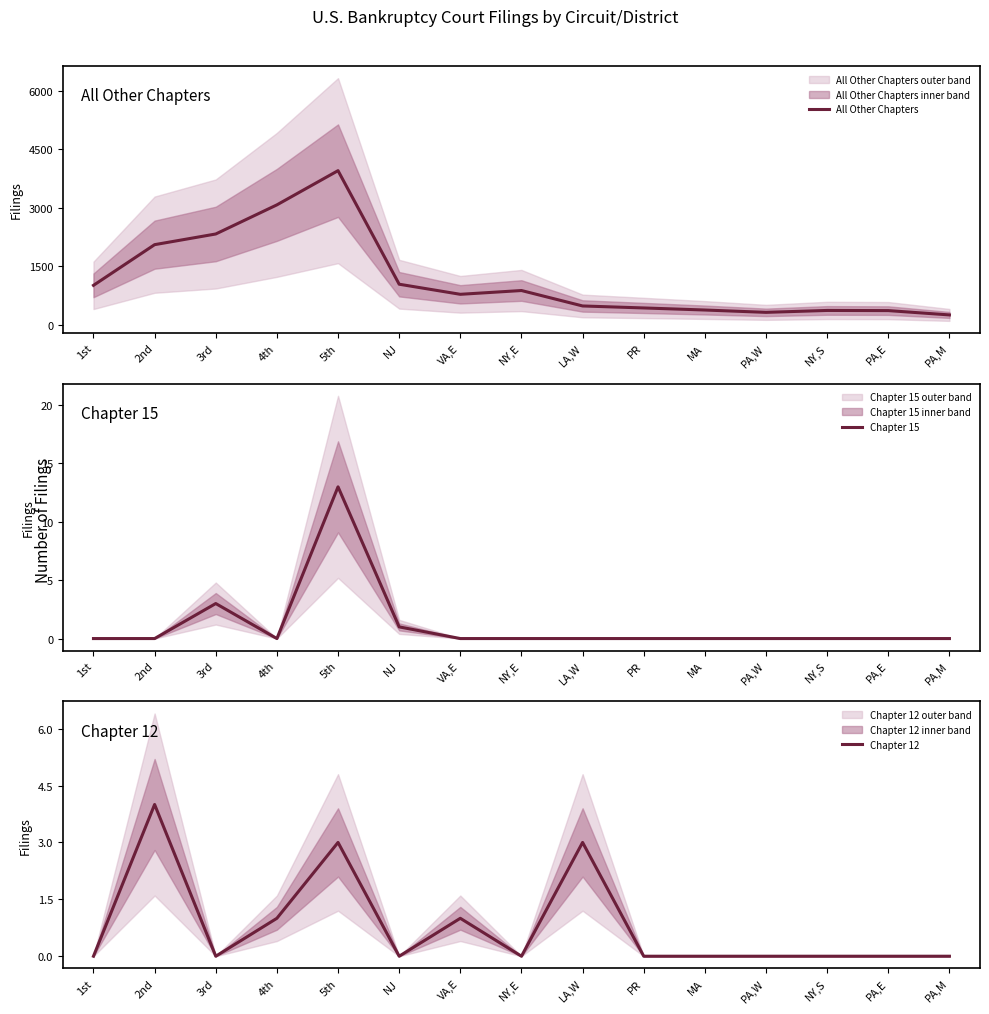

At which label does Chapter 12 reach its minimum?

1st